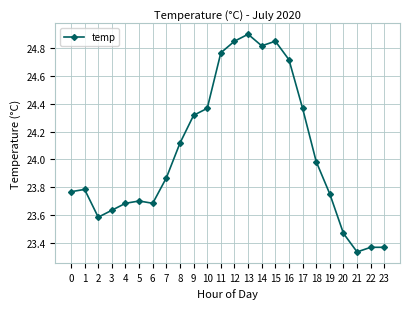

What is the value of the 19th point from the left?

24.0